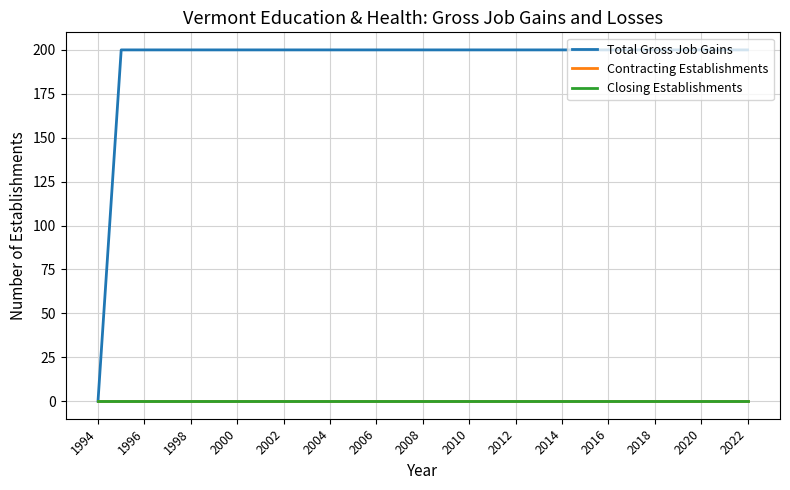

Does the chart display data point markers on the line(s)?

No